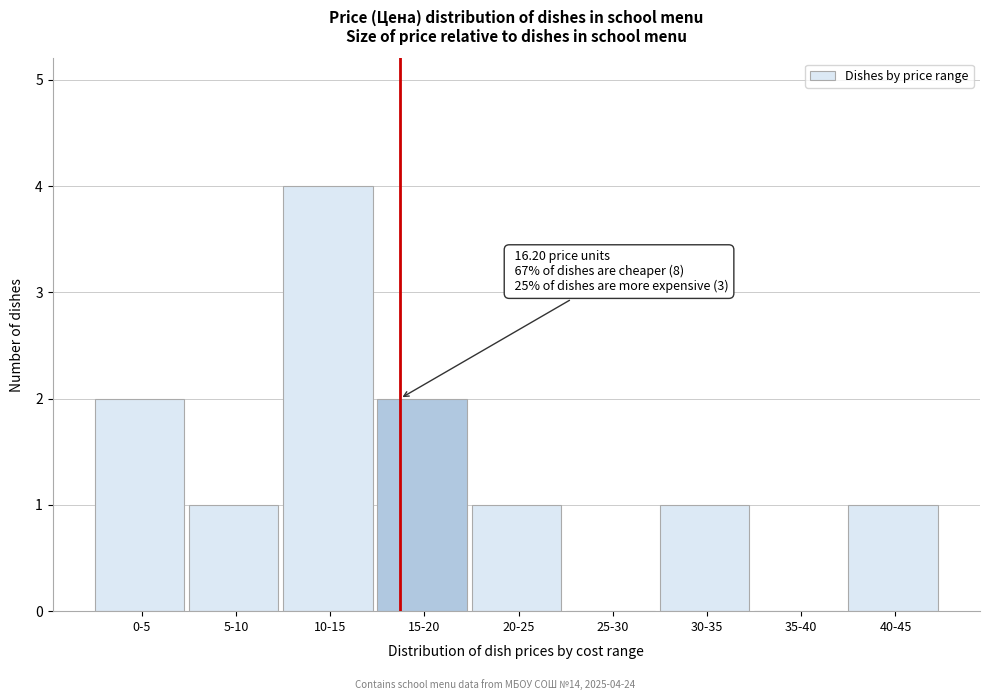

Reading left to right, list all the values displayed in this chart.

0-5=2	5-10=1	10-15=4	15-20=2	20-25=1	25-30=0	30-35=1	35-40=0	40-45=1